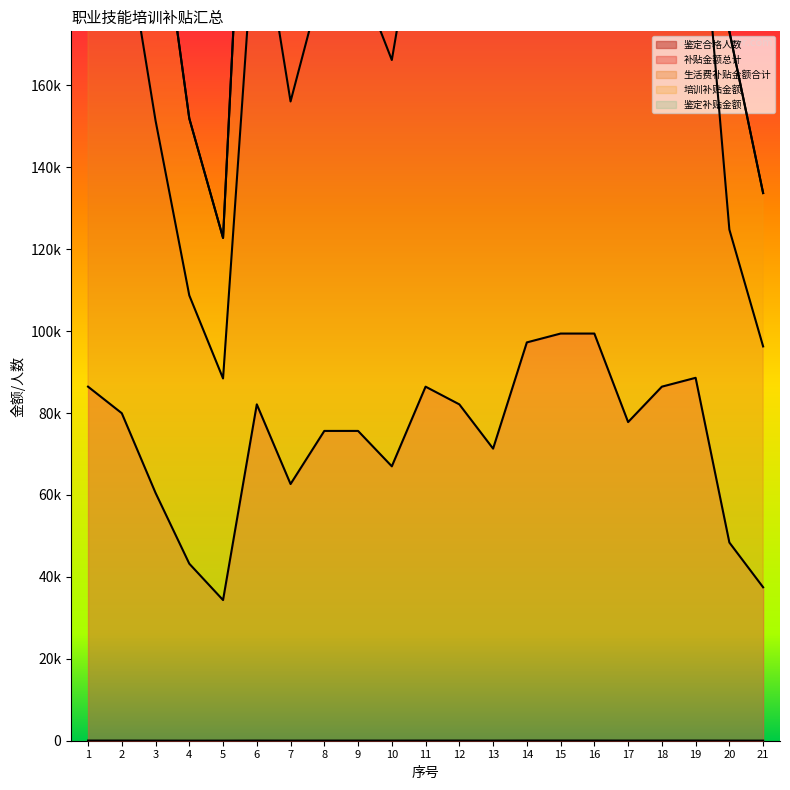

Reading left to right, extract all data points from this chart.

鉴定合格人数: 40	37	28	20	22	38	29	35	35	31	40	38	33	45	46	46	36	40	41	31	24
补贴金额总计: 86440	79957	60508	43220	34342	82118	62669	75635	75635	66991	86440	82118	71313	97245	99406	99406	77796	86440	88601	48391	37464
生活费补贴金额合计: 218140	202057	151408	108720	88442	207118	156069	187335	187335	166191	214640	204018	176613	240945	249506	250006	195596	217440	221701	124791	96264
培训补贴金额: 304540	281977	211888	151920	122762	289198	218709	262935	262935	233151	301040	286098	247893	338145	348866	349366	273356	303840	310261	173151	133704